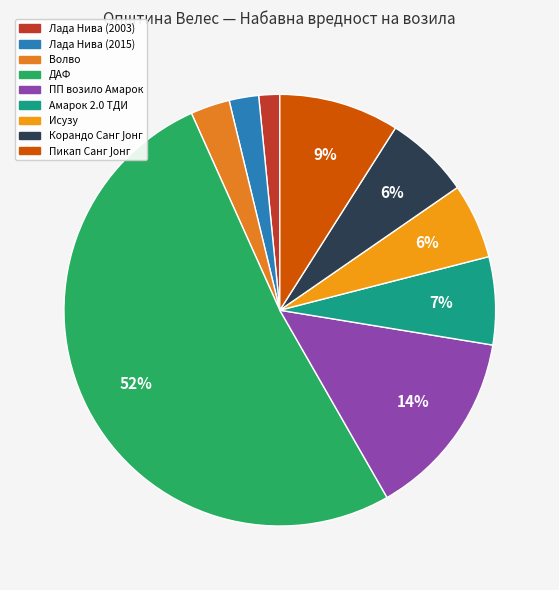

Is ПП возило Амарок the majority of the pie?

No